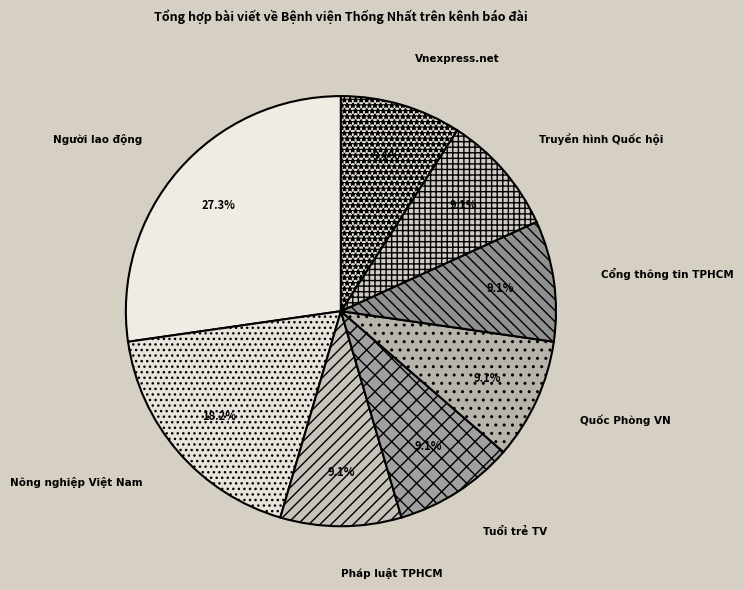

To the nearest percent, what is the difference between the largest and smallest slice percentages?

18%